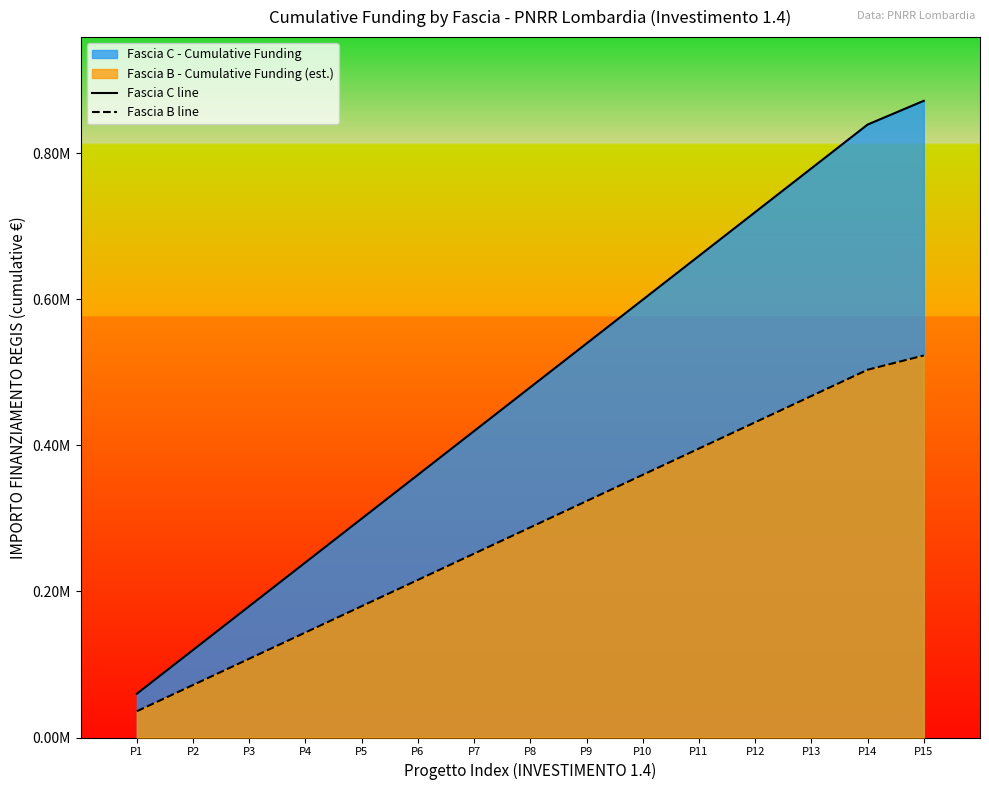

How many lines are shown in the chart?

2